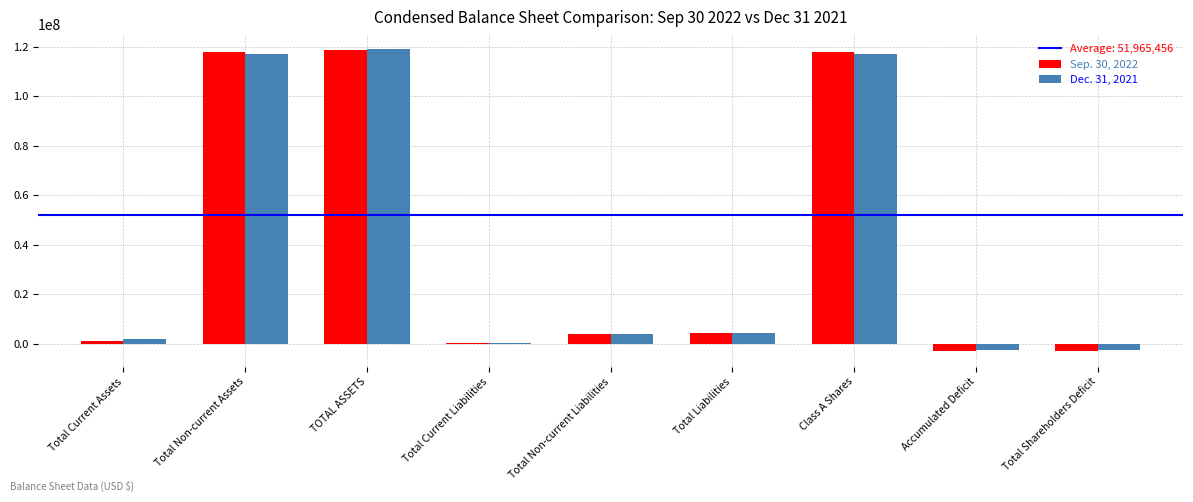

What is the sum of all Sep. 30, 2022 values?

357489977